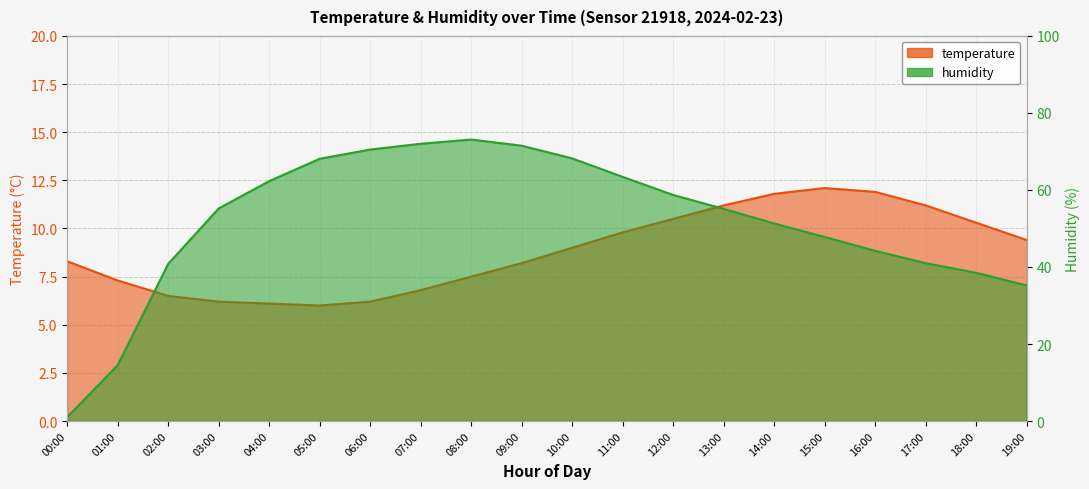

Which series changed the most between 00:00 and 15:00?

humidity